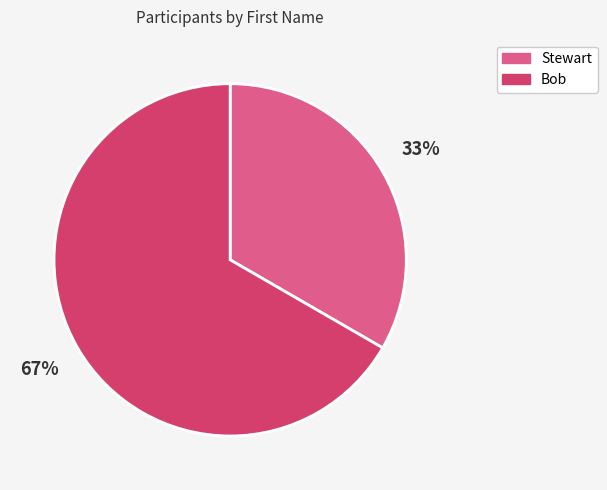

How many segments does this pie chart have?

2